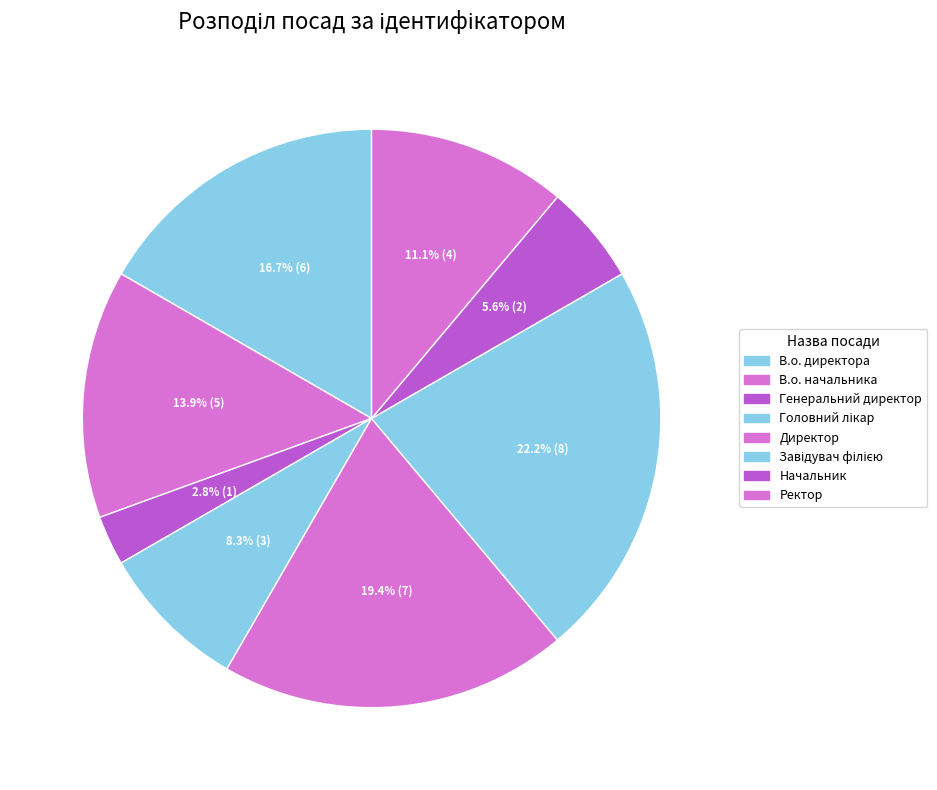

True or false: В.о. начальника accounts for 14% of the total.

True